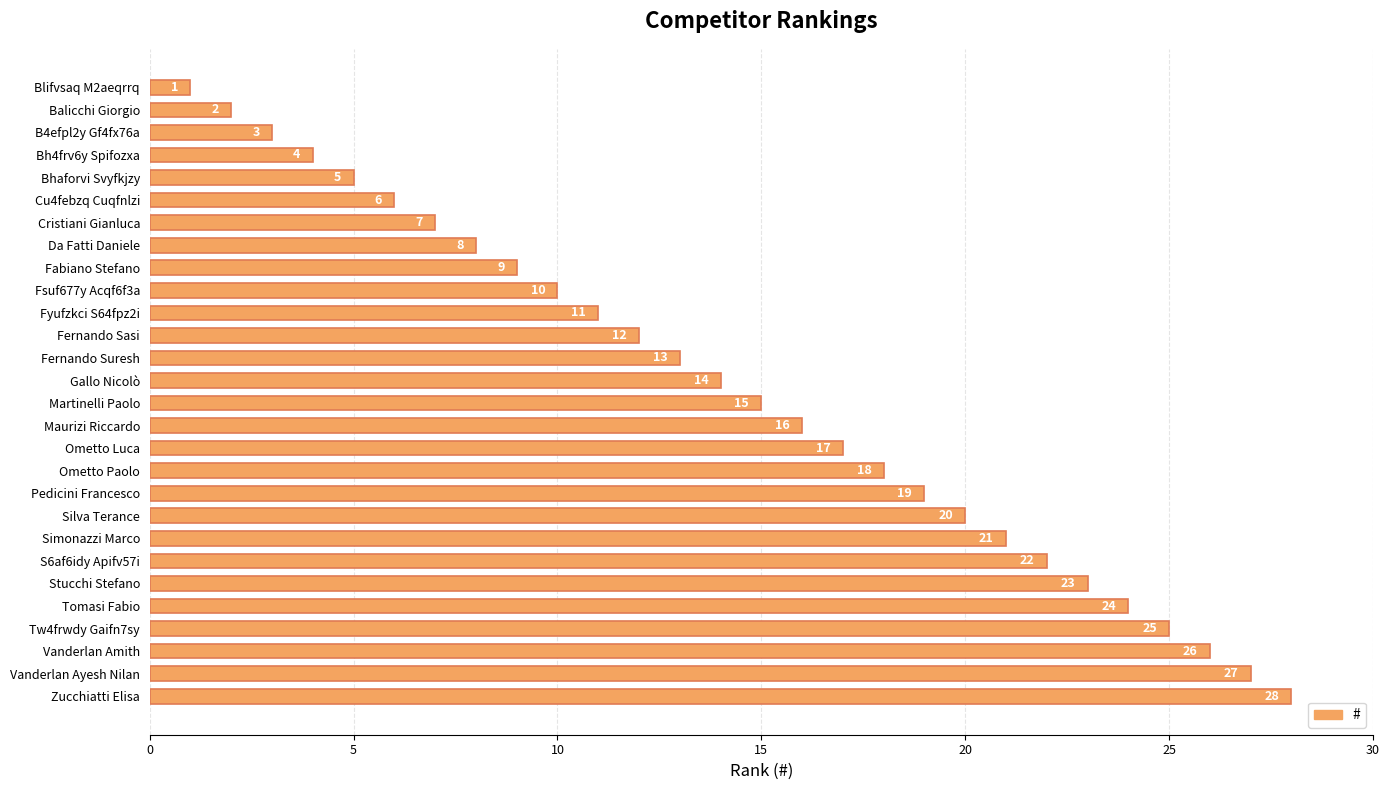

What is the greatest value displayed?

28